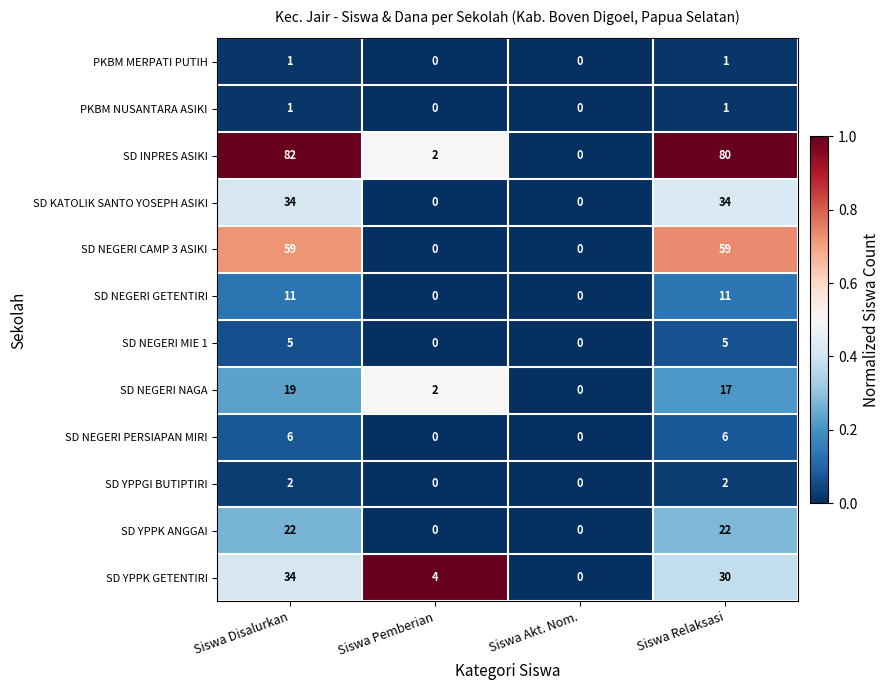

The value of SD INPRES ASIKI at Siswa Relaksasi is 138. True or false?

False